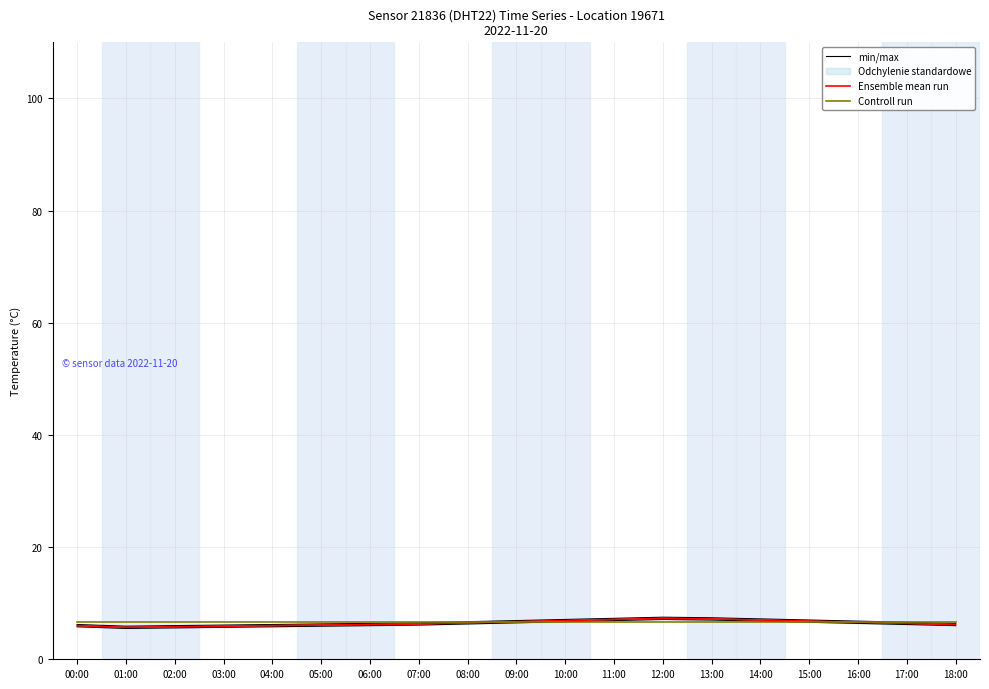

The Ensemble mean run series shows 11.4 at 12:00. True or false?

False